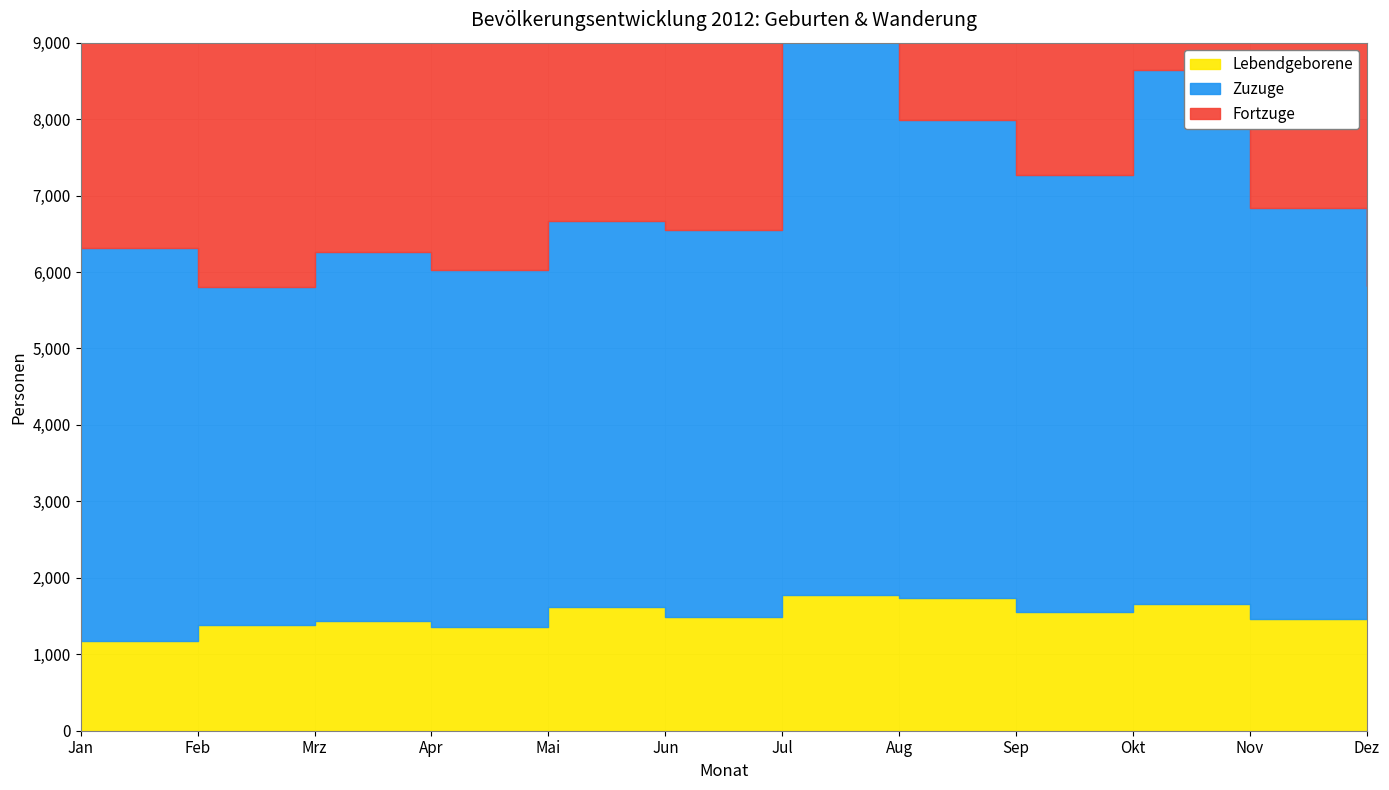

Where is the first local maximum for Lebendgeborene?

Mrz